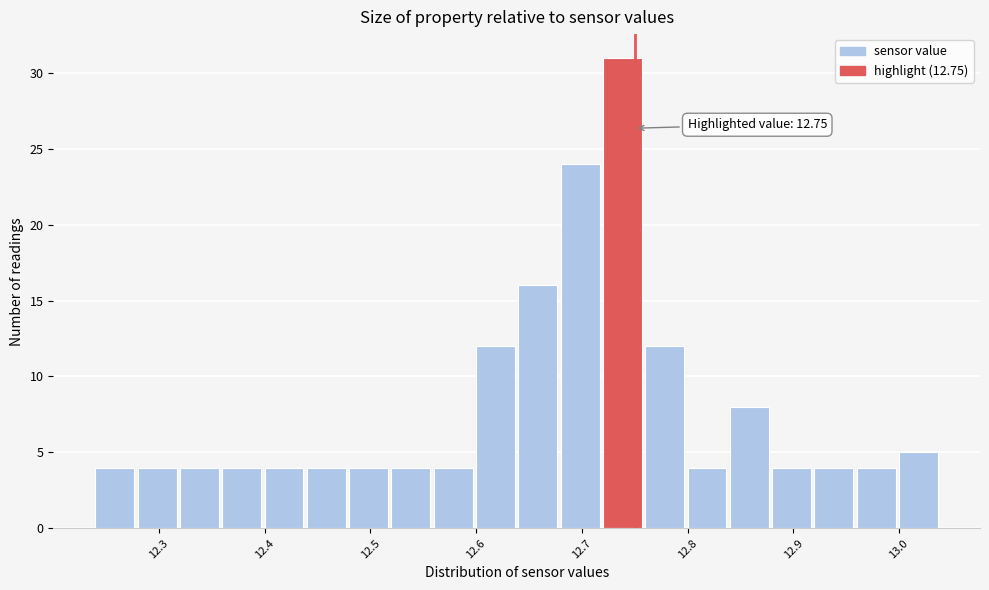

Which range on the x-axis has the tallest bar?

12.72 to 12.76